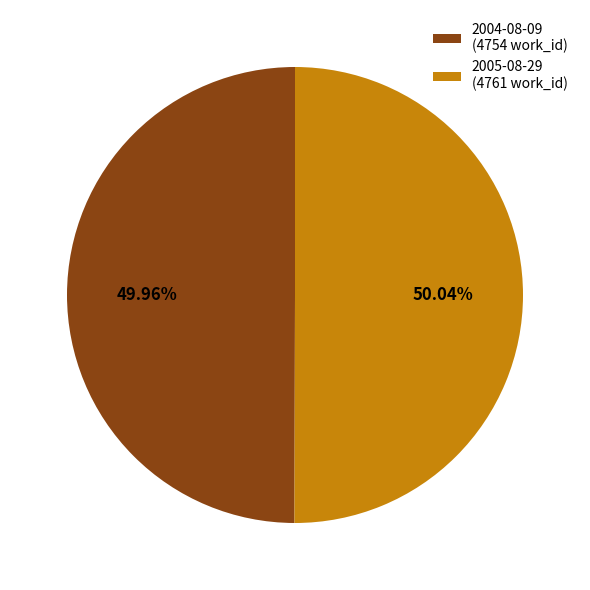

What is the total percentage of 2004-08-09 and 2005-08-29?

100.0%